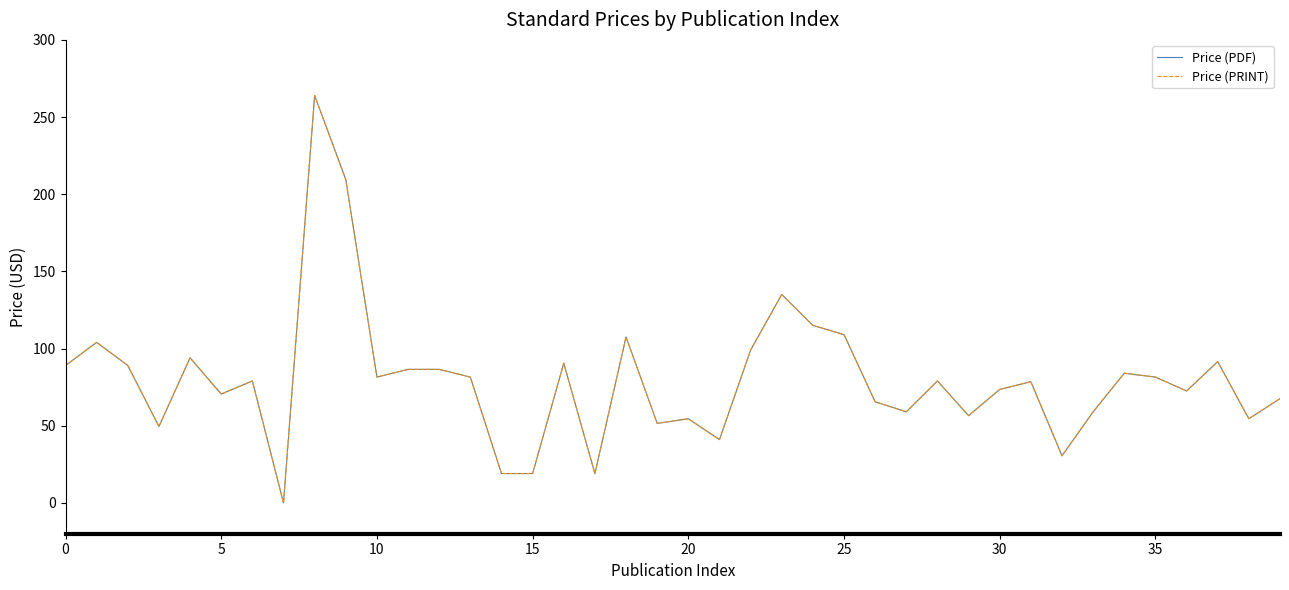

True or false: Price (PRINT) and Price (PDF) cross at least once.

False